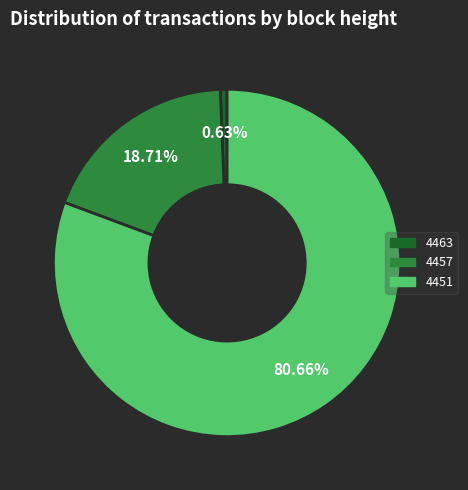

How many slices are in this pie chart?

3